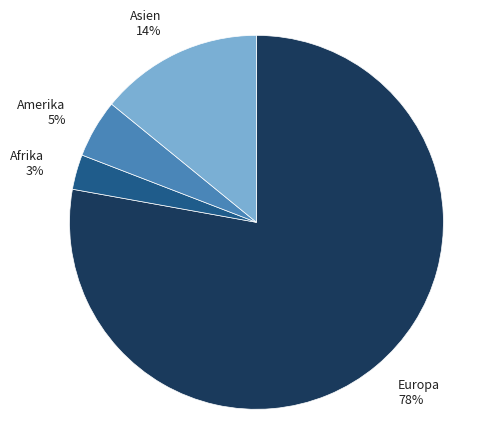

To the nearest percent, what is the difference between the largest and smallest slice percentages?

75%